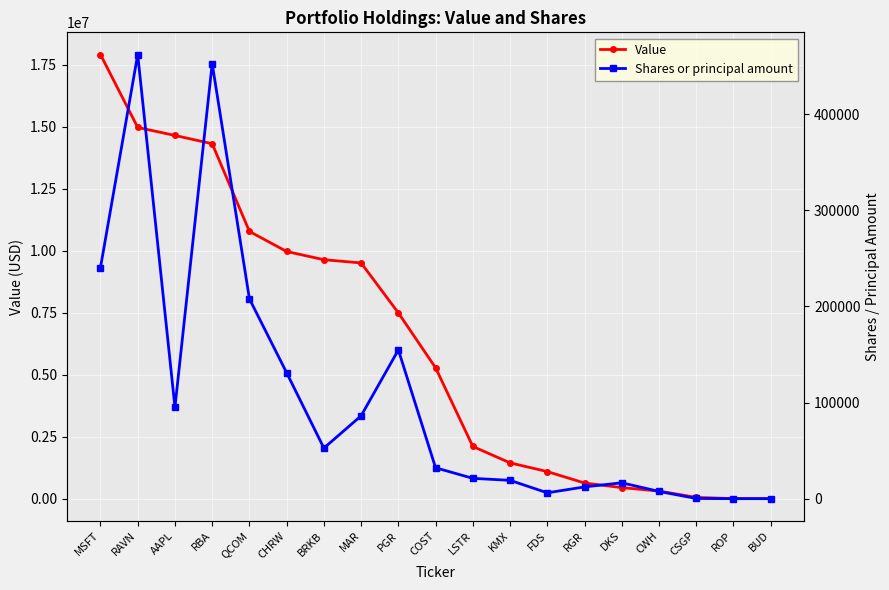

What is the difference between the second highest and second lowest values in the Shares or principal amount series?

452657